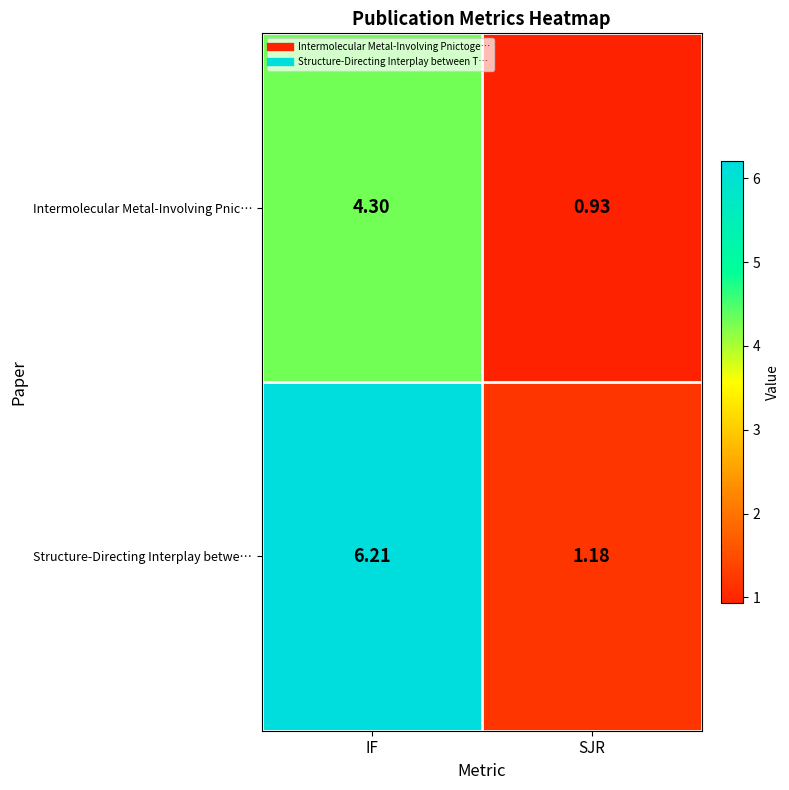

Rank the series by their maximum value, from lowest to highest.

Intermolecular Metal-Involving Pnic…, Structure-Directing Interplay betwe…